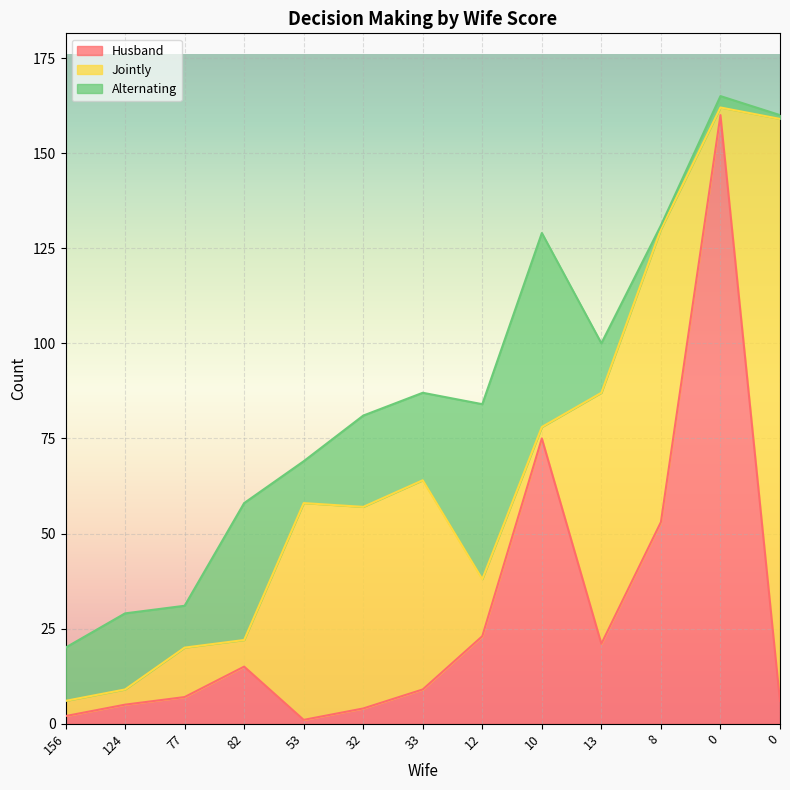

Where do Husband and Alternating first cross each other?

12 and 10